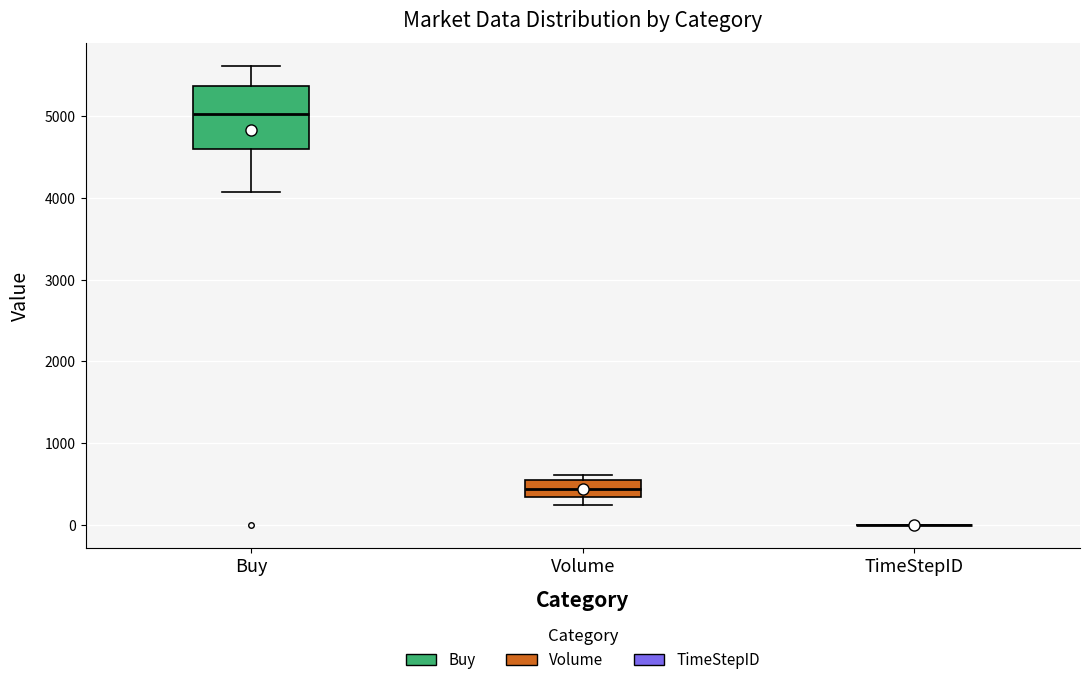

Where does the median line of the box for Buy sit on the y-axis? The values are not printed on the chart, so give them approximately, as read against the axis.

5000